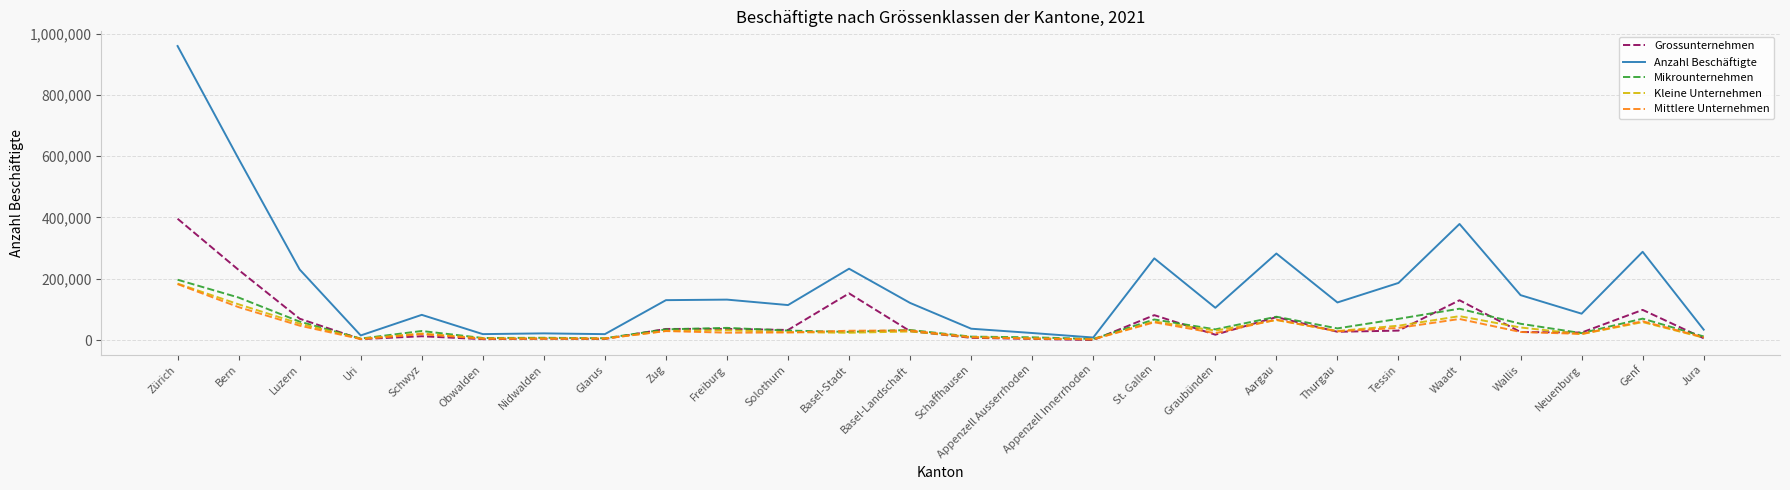

At which label does Kleine Unternehmen first exceed 29508?

Zürich